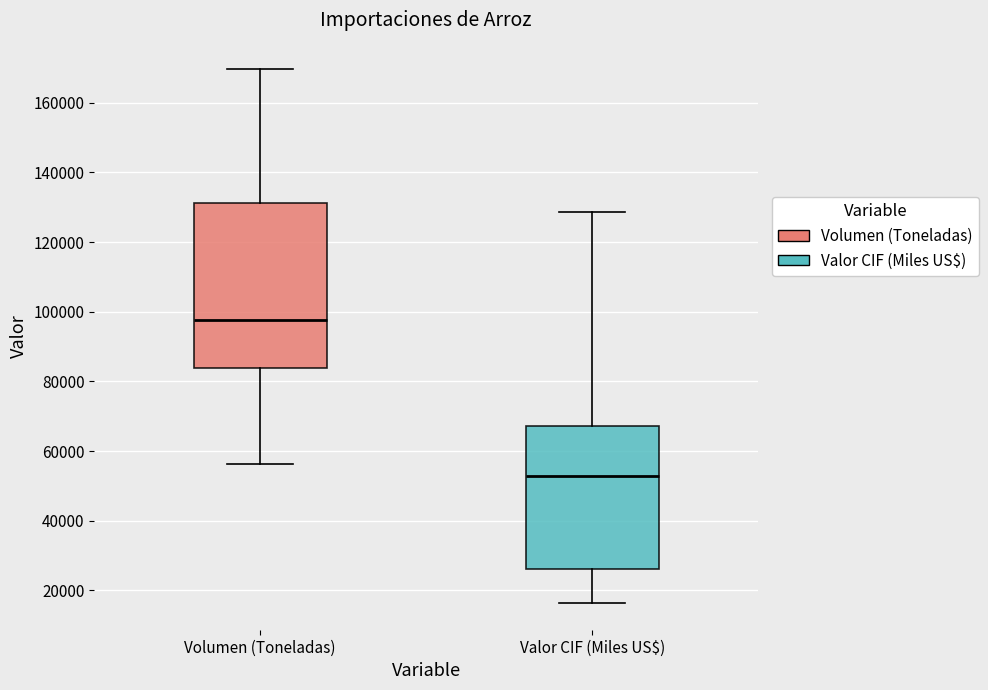

Reading left to right, transcribe this box plot: for each box, give where its median line is, the range the box spans, and where its two whiskers end, as read against the y-axis. The values are not printed on the chart, so give them approximately, as read against the axis.

Volumen (Toneladas): median 98000, box 84000 to 132000, whiskers 56000 to 170000
Valor CIF (Miles US$): median 52000, box 26000 to 68000, whiskers 16000 to 128000